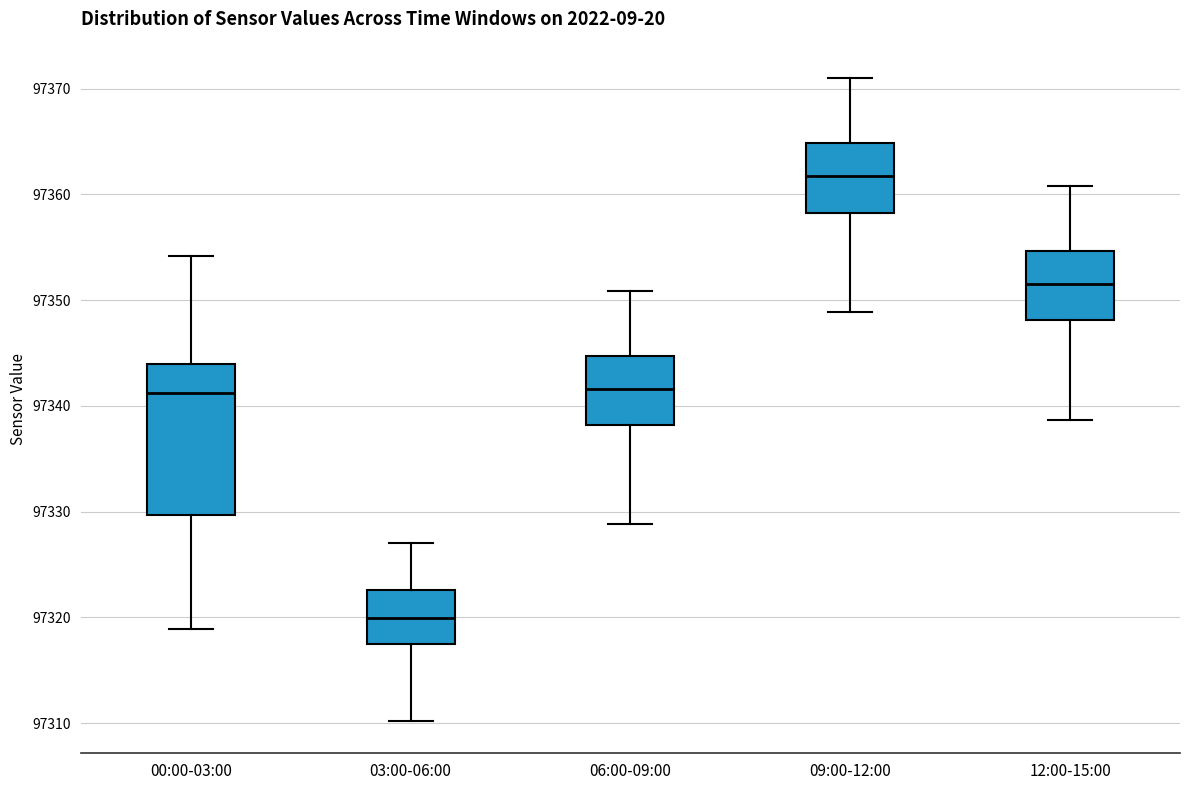

Reading left to right, transcribe this box plot: for each box, give where its median line is, the range the box spans, and where its two whiskers end, as read against the y-axis. The values are not printed on the chart, so give them approximately, as read against the axis.

00:00-03:00: median 97341, box 97330 to 97344, whiskers 97319 to 97354
03:00-06:00: median 97320, box 97318 to 97323, whiskers 97310 to 97327
06:00-09:00: median 97342, box 97338 to 97345, whiskers 97329 to 97351
09:00-12:00: median 97362, box 97358 to 97365, whiskers 97349 to 97371
12:00-15:00: median 97352, box 97348 to 97355, whiskers 97339 to 97361